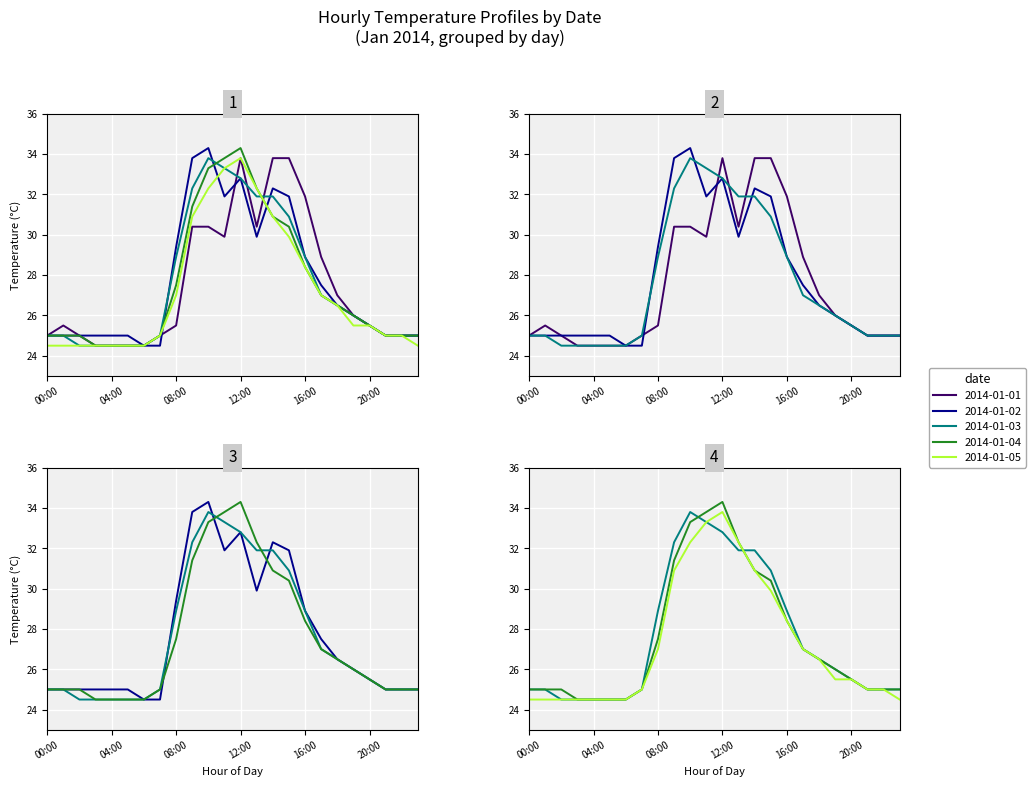

List the labels in order of 2014-01-01 value, largest first.

12:00, 14:00, 15:00, 16:00, 09:00, 10:00, 13:00, 11:00, 17:00, 18:00, 19:00, 01:00, 08:00, 20:00, 00:00, 02:00, 07:00, 21:00, 22:00, 23:00, 03:00, 04:00, 05:00, 06:00